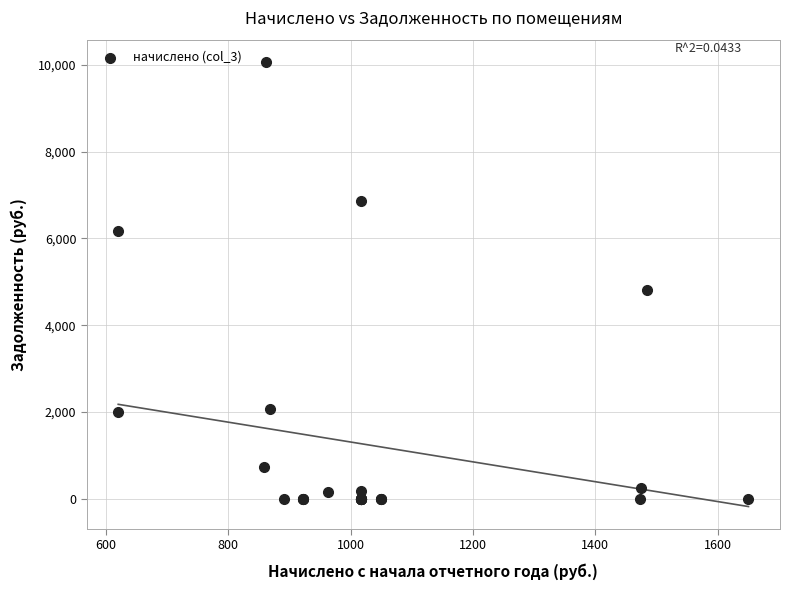

What Y value in the scatter plot is closest to 5036?

4807.9